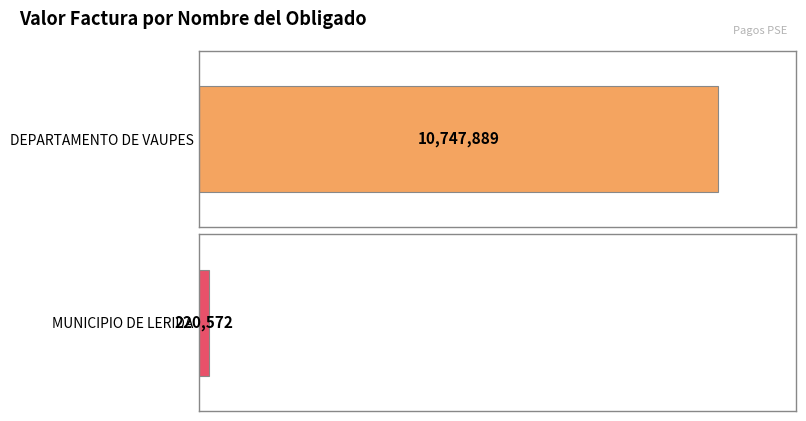

What is the difference between the maximum and minimum values?

10527317